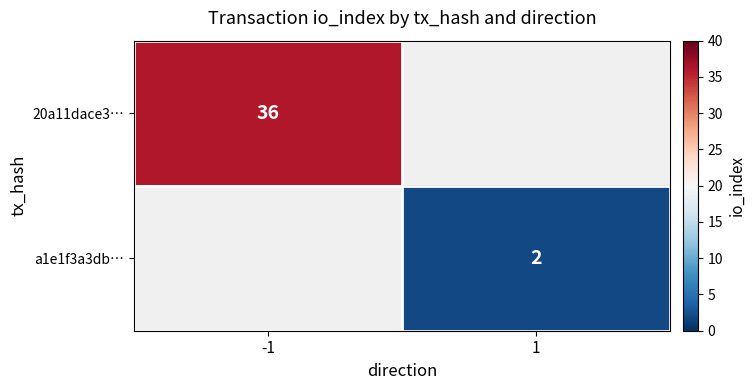

The value of 20a11dace3… at -1 is 36. True or false?

True